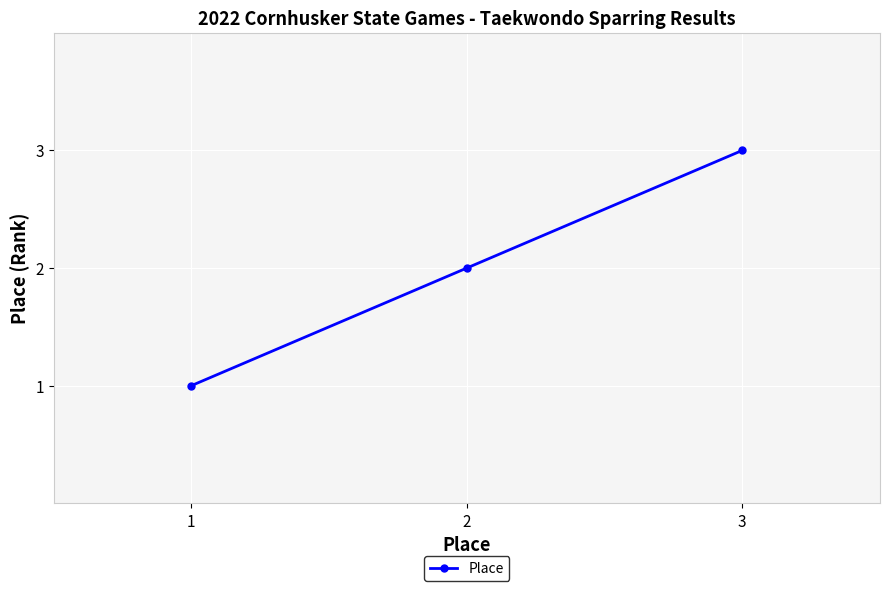

Which has a higher value, 1 or 2?

2